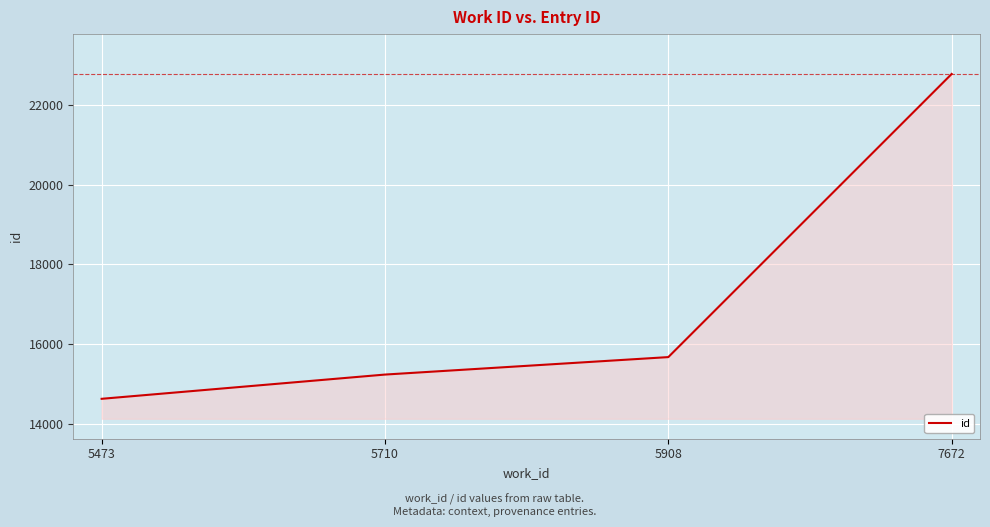

Reading left to right, what are all the values shown in this chart?

5473=14630	5710=15238	5908=15676	7672=22776